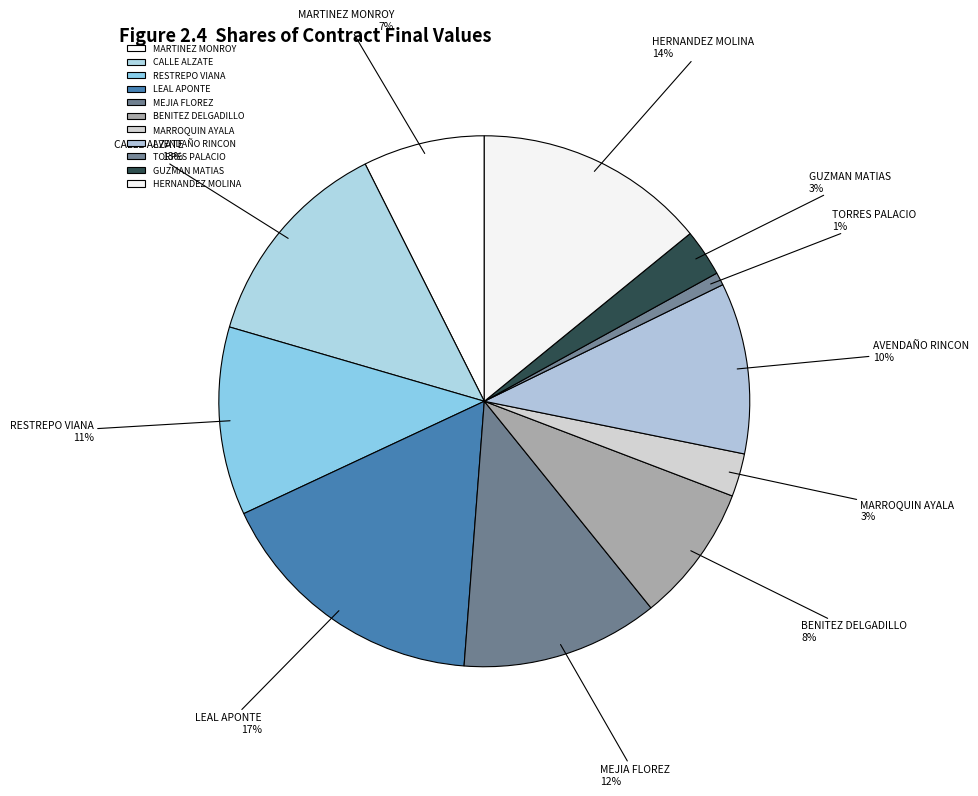

Is the sum of HERNANDEZ MOLINA and AVENDAÑO RINCON greater than half?

No